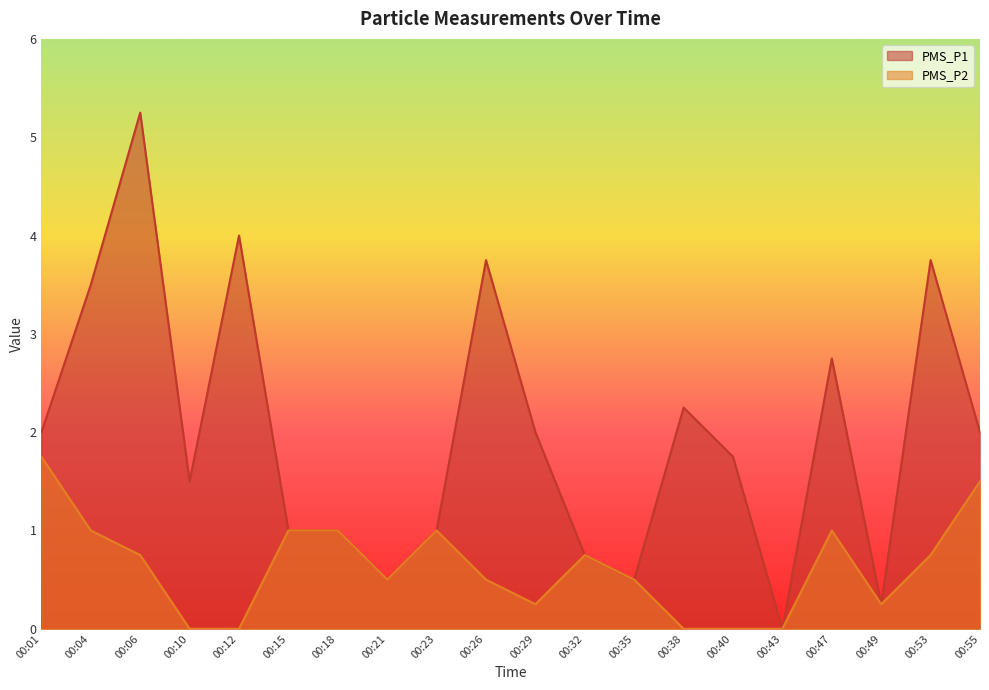

Is it true that PMS_P1 equals -3.4 at 00:43?

False